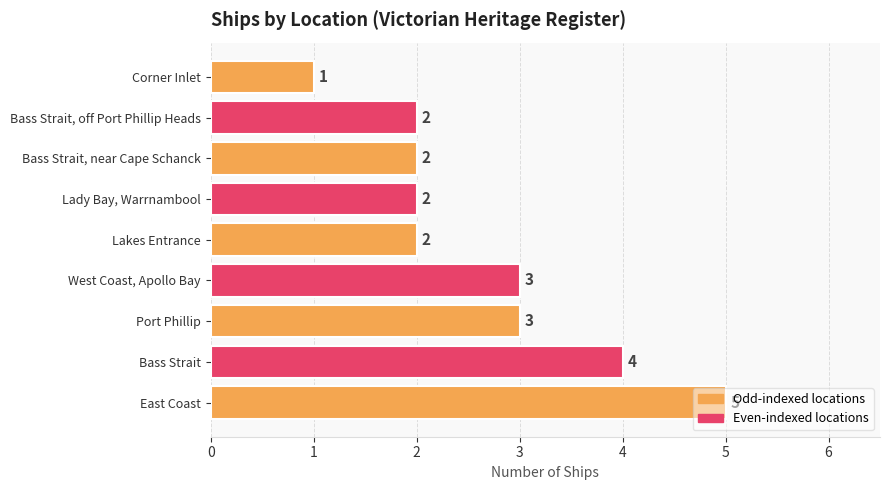

How many values are between 2 and 3?

6